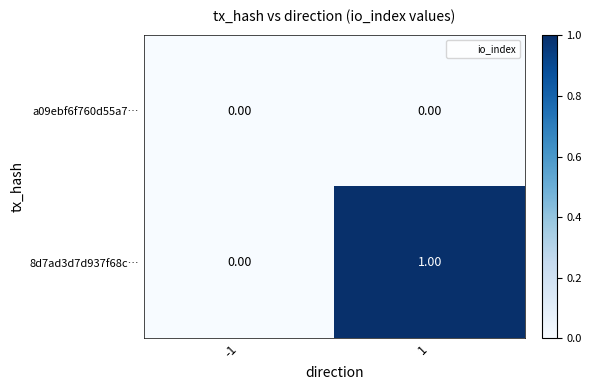

Which series has the largest range (max minus min)?

8d7ad3d7d937f68c…